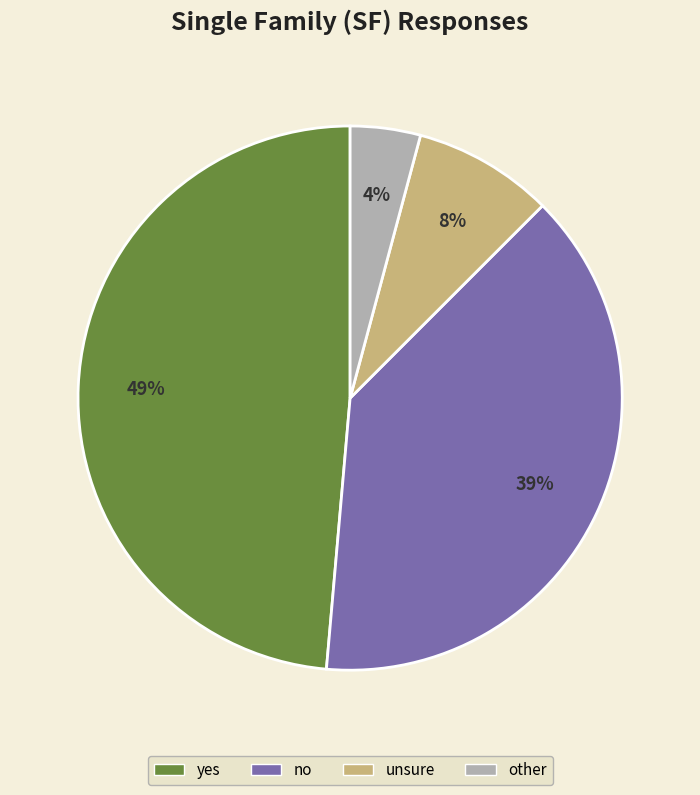

Which category has the smallest portion of the pie?

other